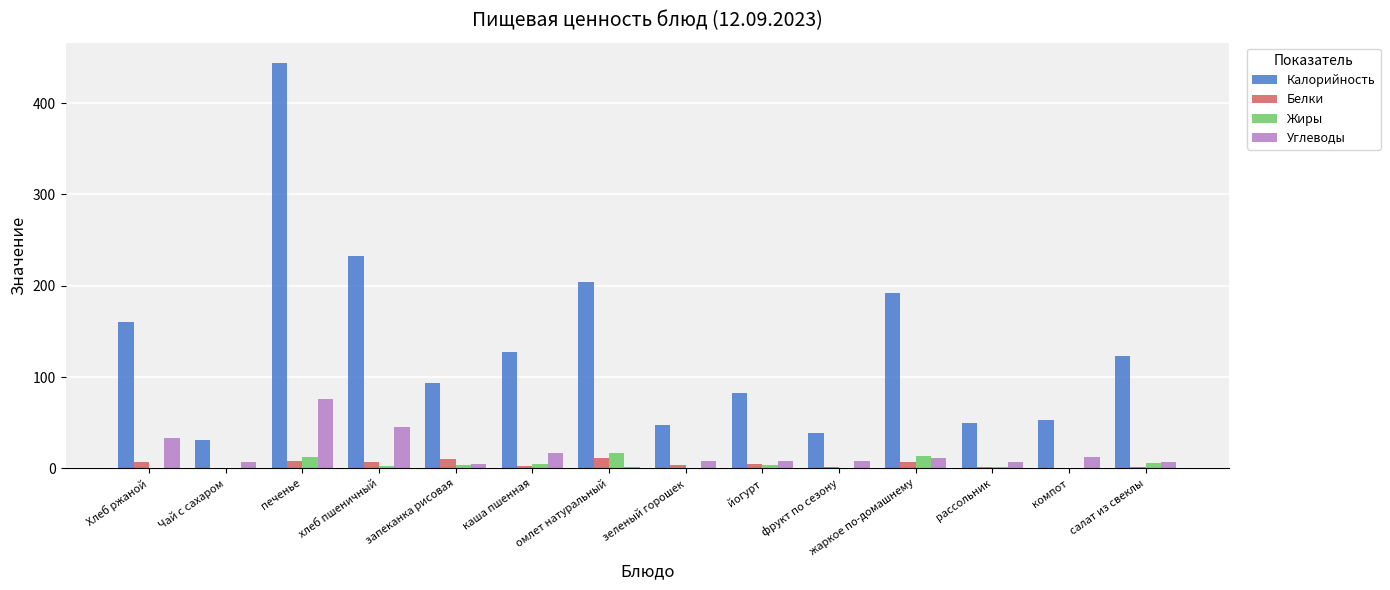

Does the chart contain stacked bars?

No